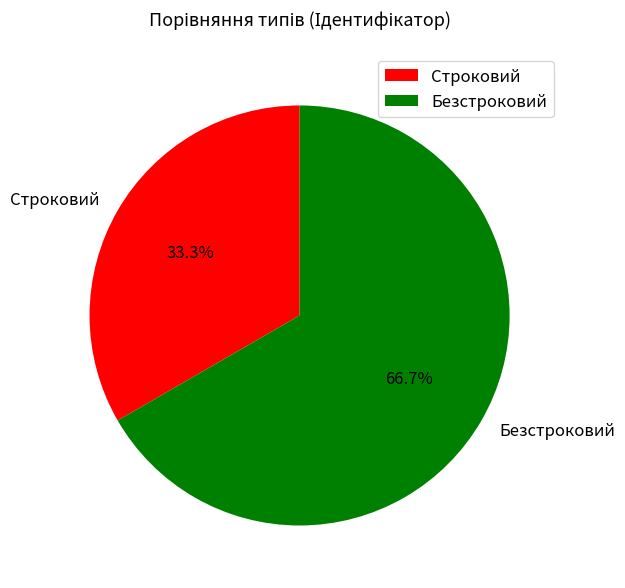

Which category accounts for the majority?

Безстроковий